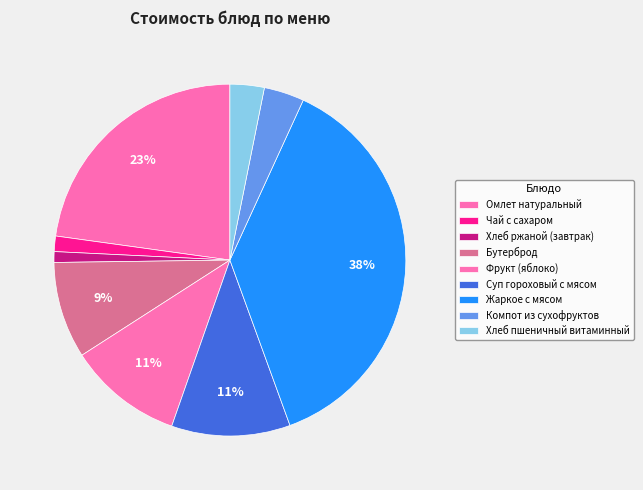

How many segments does this pie chart have?

9